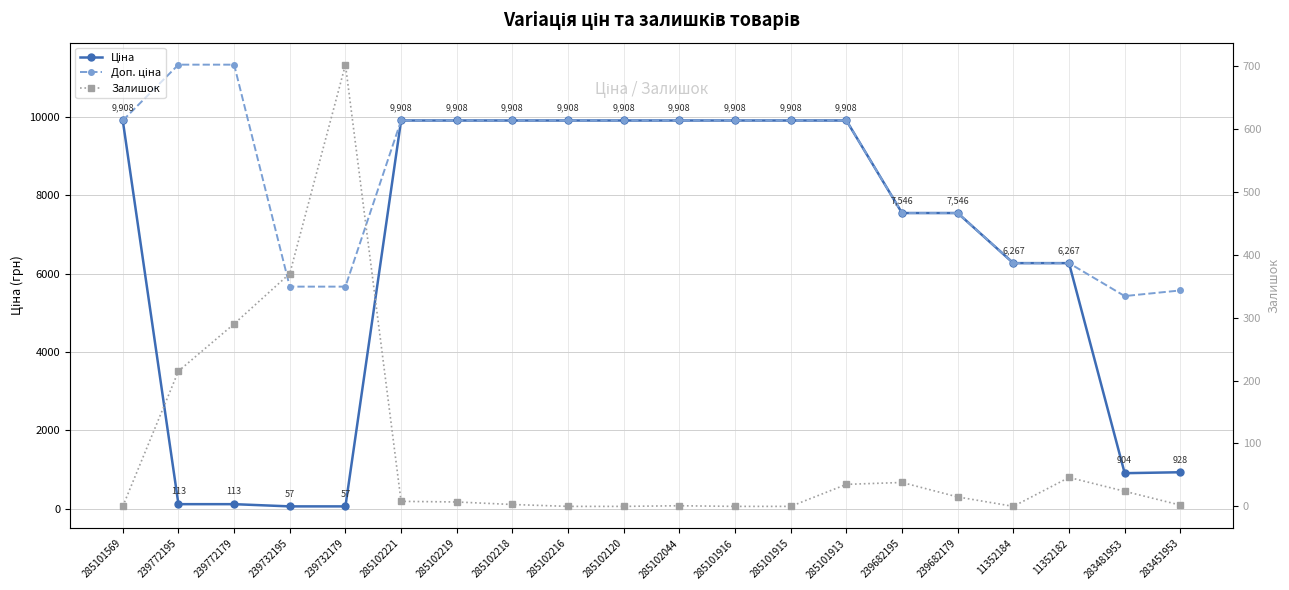

What is the difference between the highest and lowest values at 285101916?

9908.5